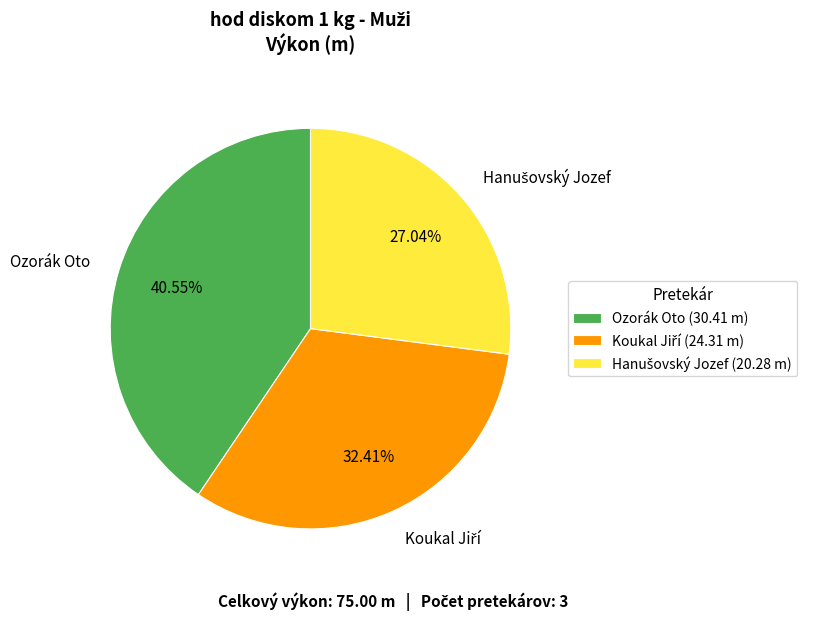

Is there a majority slice in this chart?

No